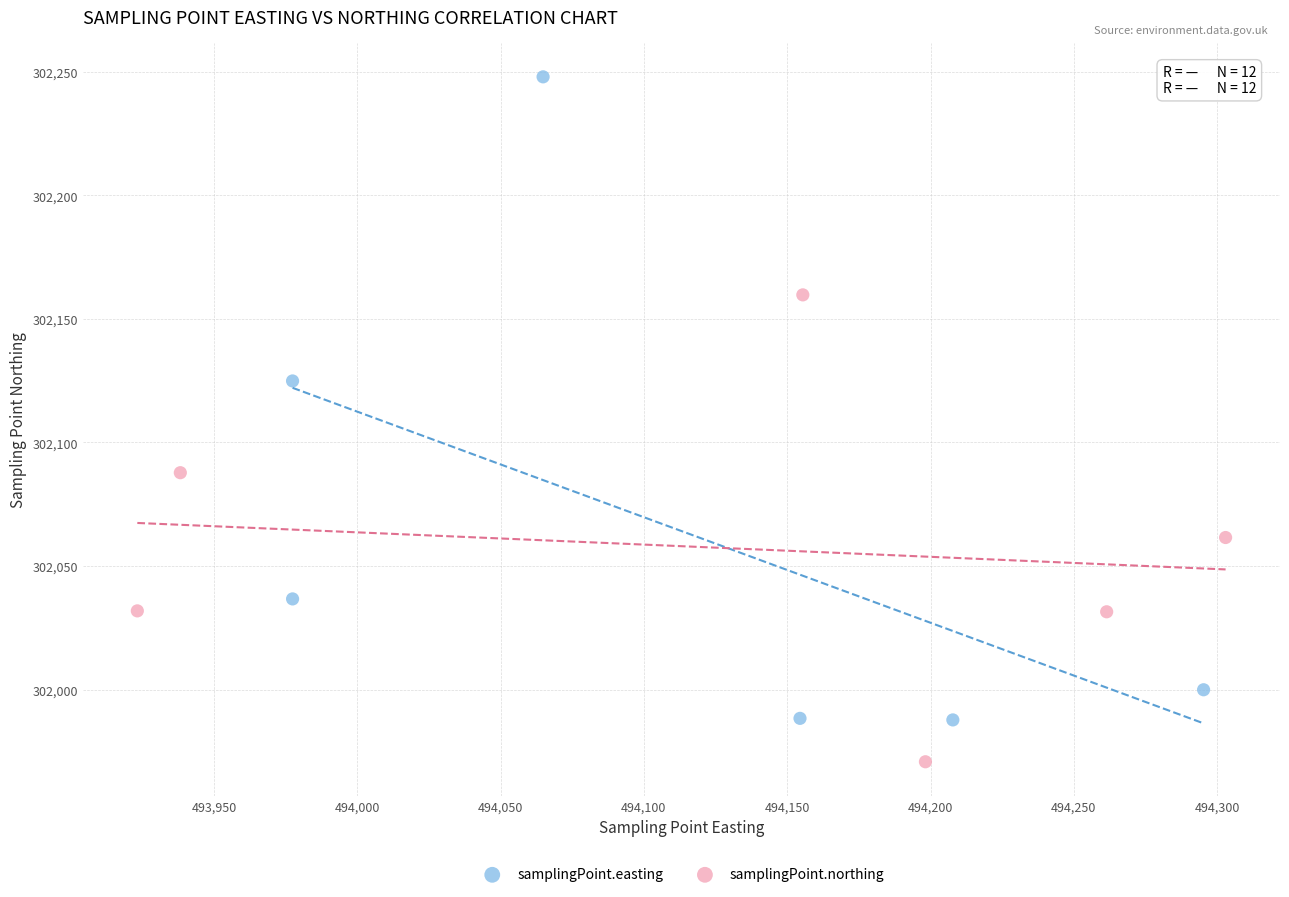

Which series reaches the maximum Y coordinate?

samplingPoint.easting